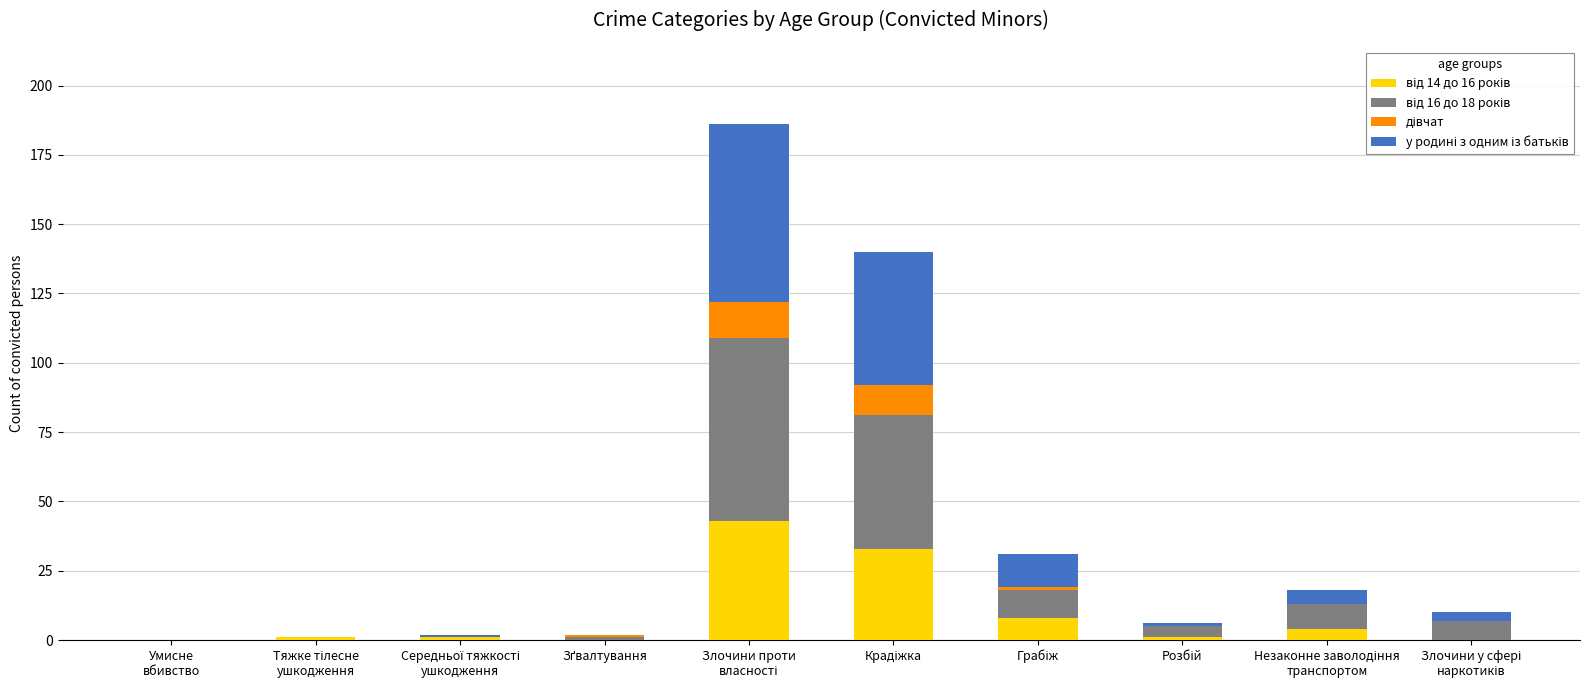

How many data points does each series have?

10